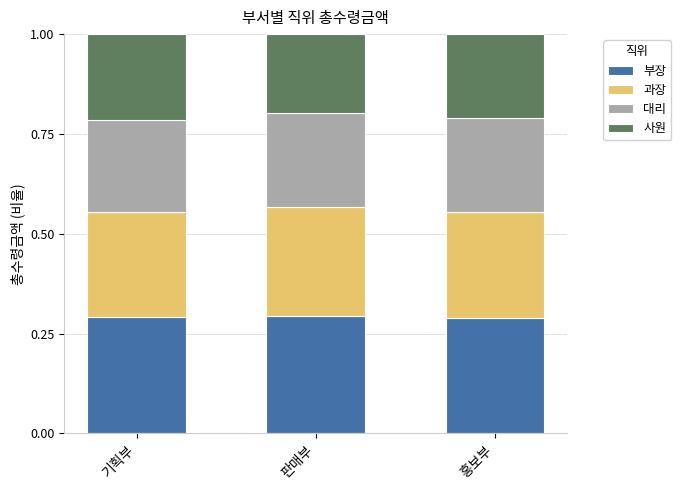

Count the 부장 values in the range 0 to 1.

3